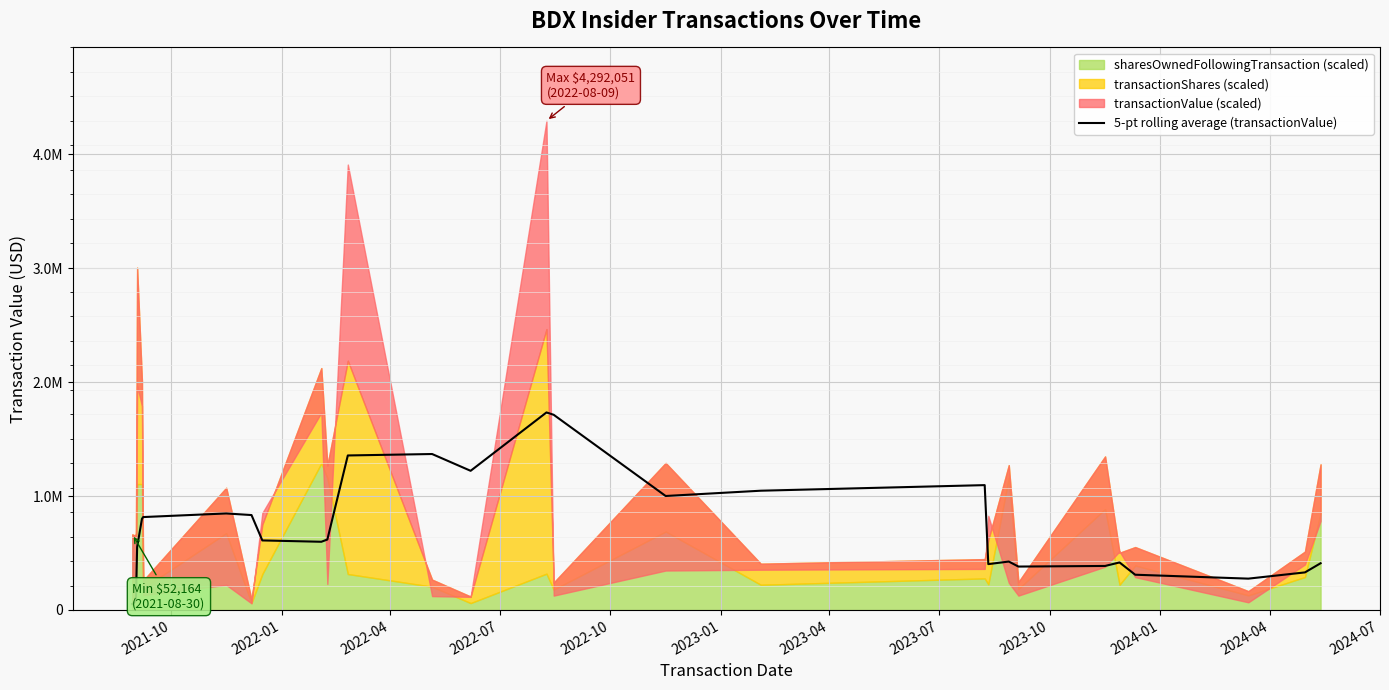

Reading right to left, list all the values displayed in this chart.

409949.4	329651.8	274995.2	309325.2	416986.8	386212.4	380938.0	424940.4	402345.8	1095490.8	1046473.0	1000140.8	1712599.4	1733124.4	1221059.4	1368414.4	1355744.4	618151.6	598451.6	610257.0	832846.4	846906.4	815236.2	799669.0	551898.0	80896.7	57070.0	52164.0